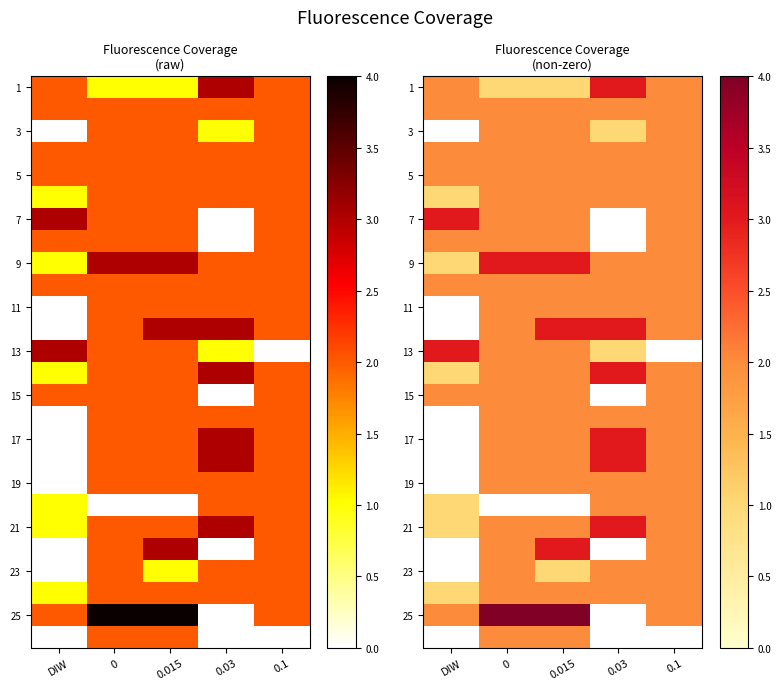

What is the minimum value shown in the chart?

1.0